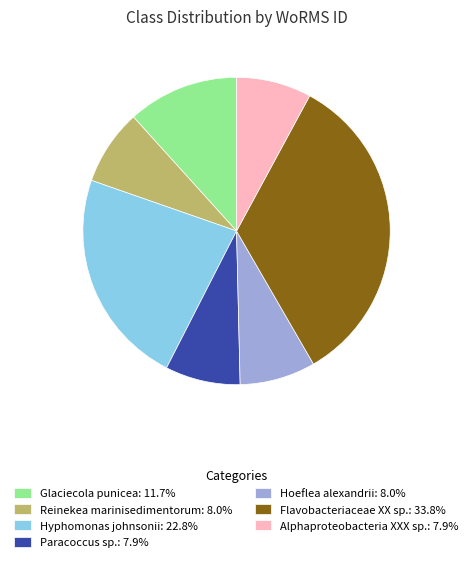

Does Hyphomonas johnsonii: 22.8% account for over 50% of the chart?

No